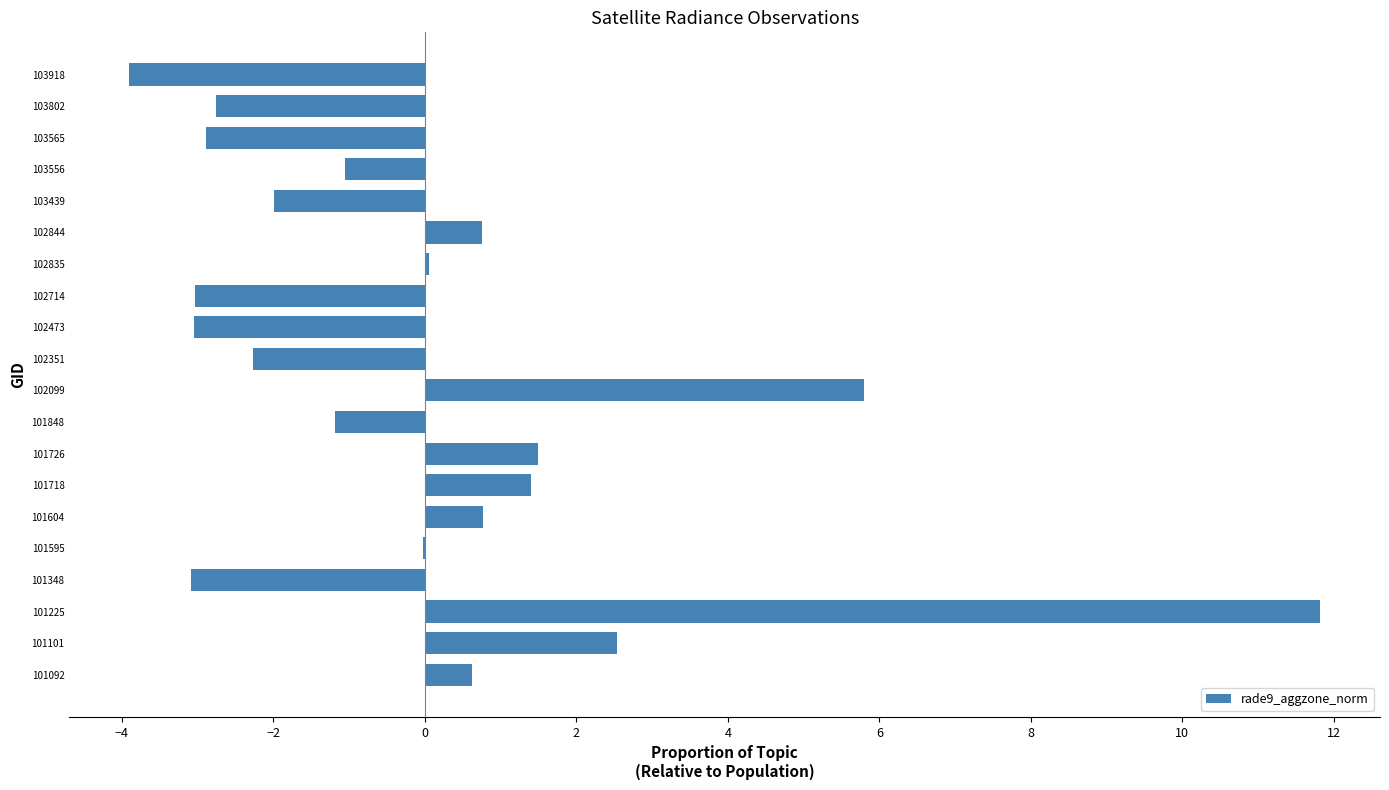

Between 101225 and 102099, which is larger?

101225